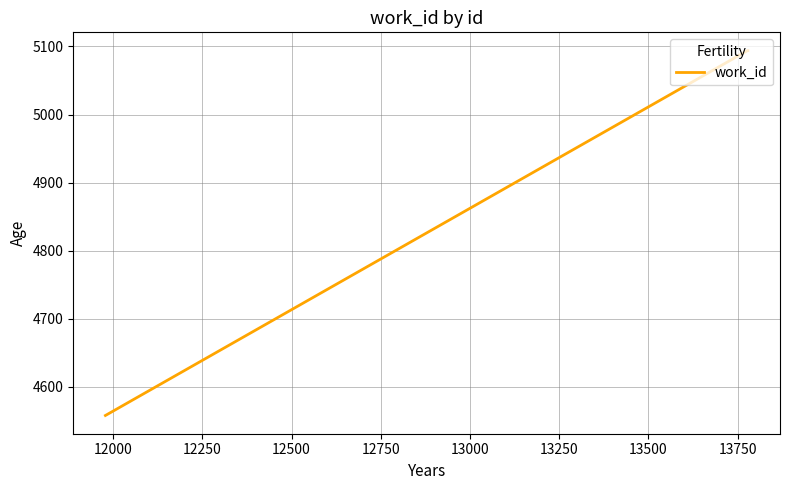

What is the minimum value shown in the chart?

4558